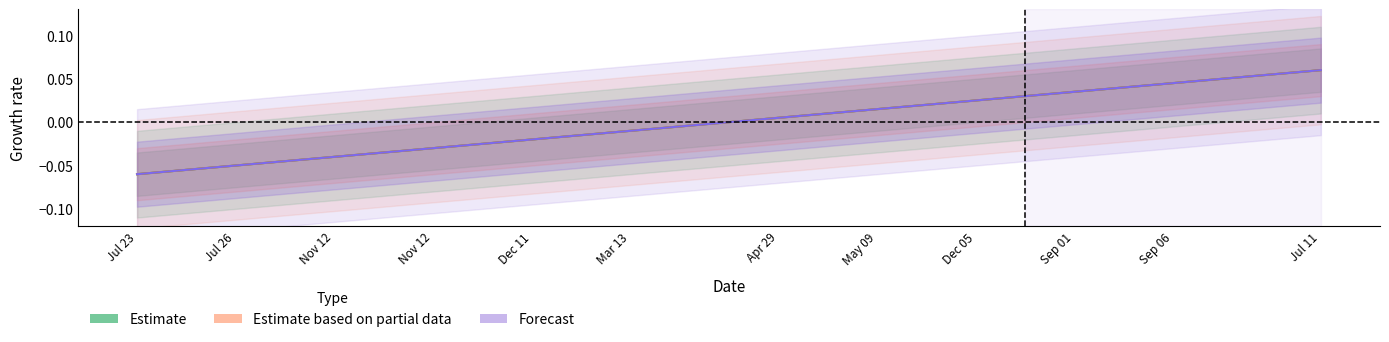

True or false: Estimate based on partial data and Forecast cross at least once.

False